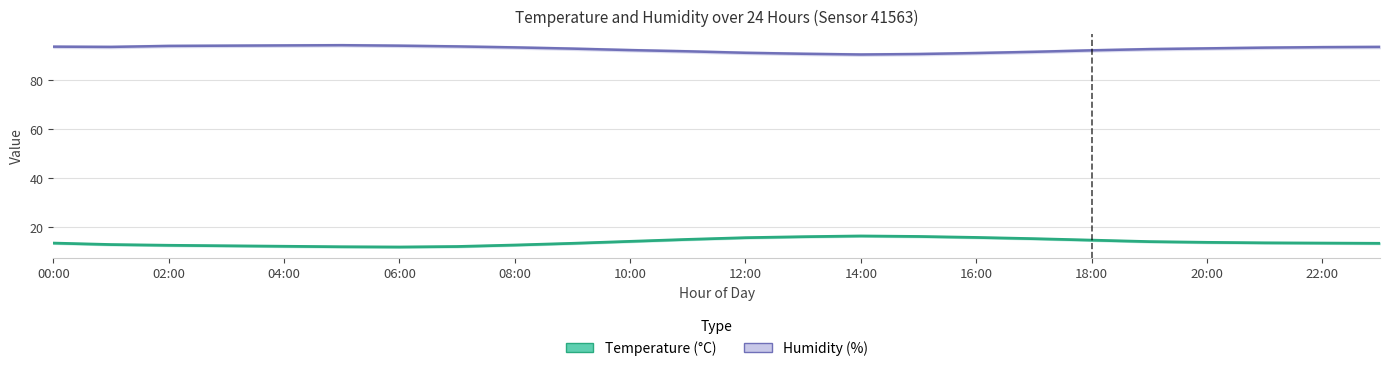

True or false: temperature_upper and temperature_lower cross at least once.

False